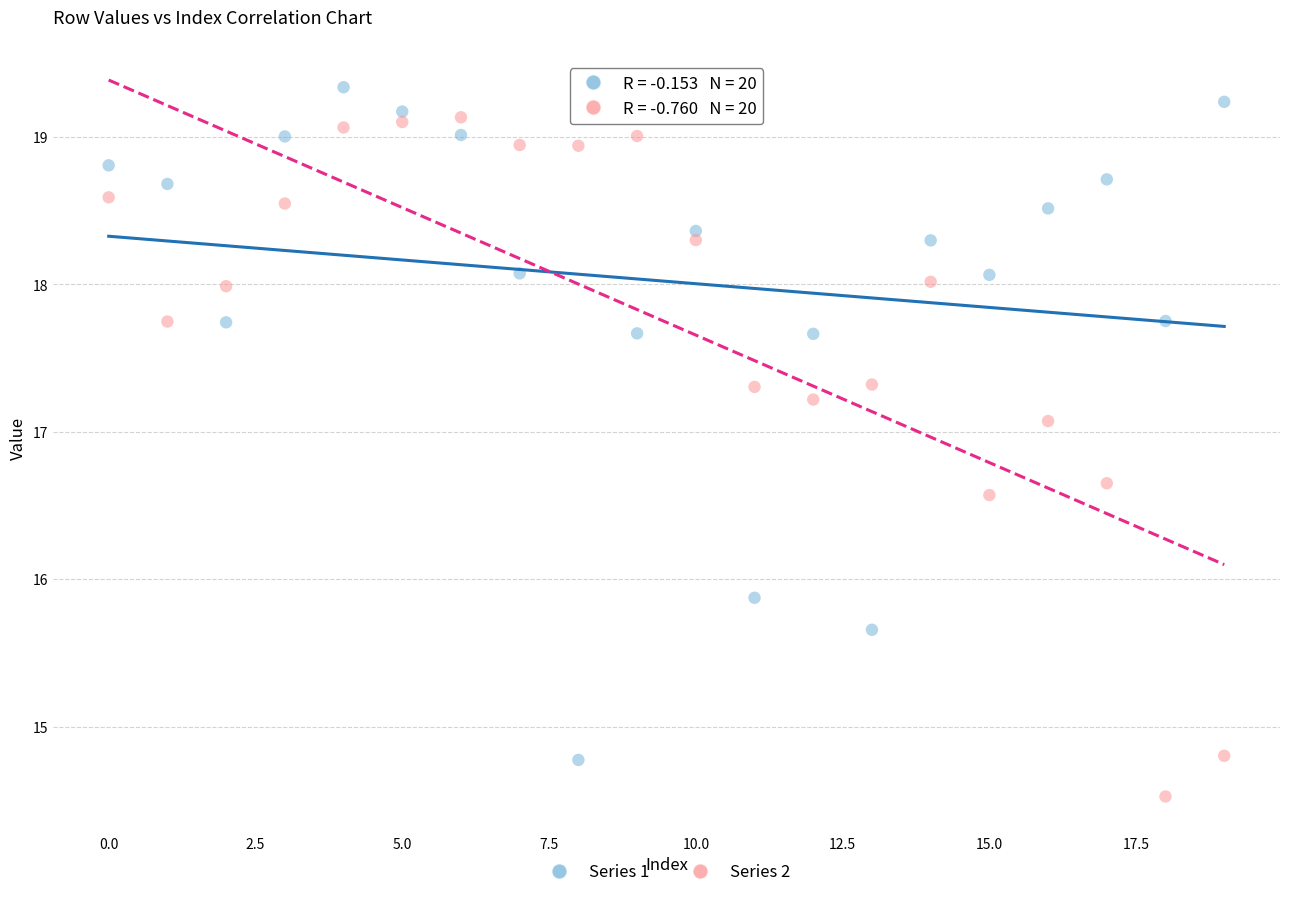

Which series has the widest spread of Y values?

Series 2